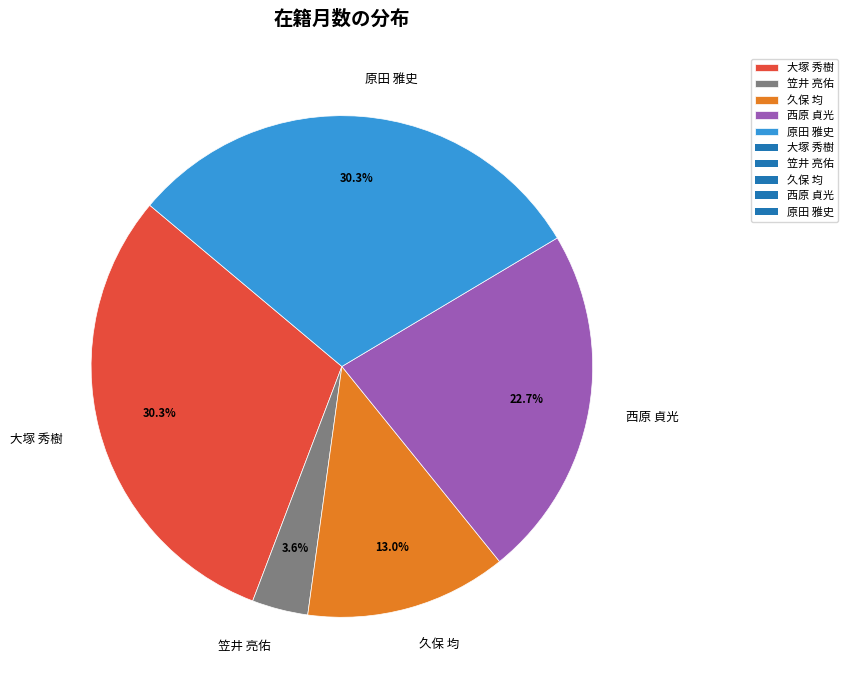

Is there any slice that represents more than half of the pie?

No